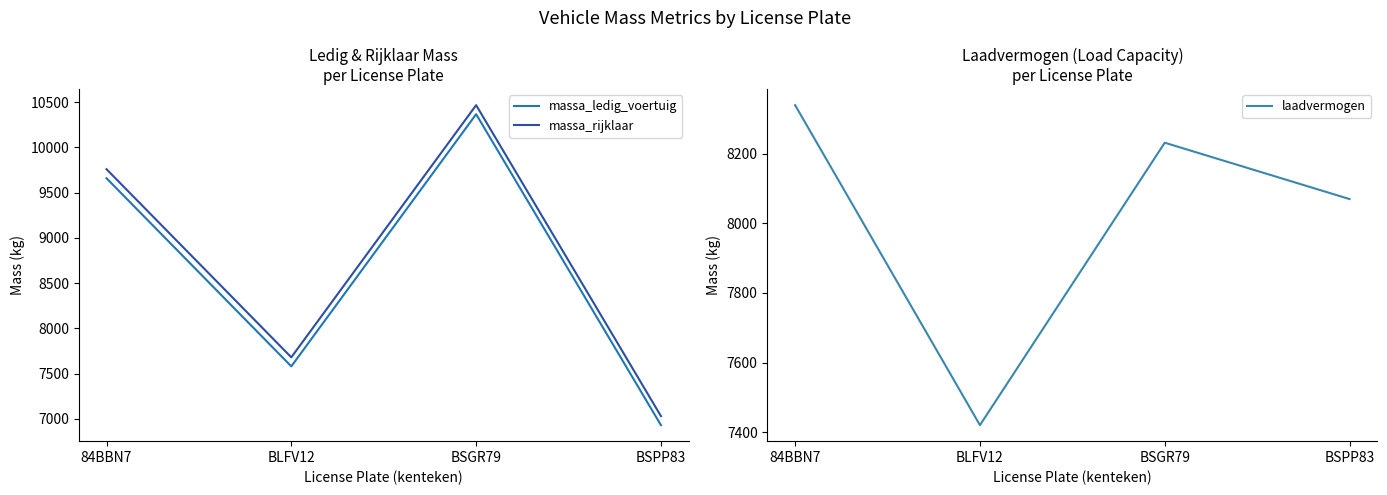

Where is massa_ledig_voertuig nearest to the value 8649?

84BBN7